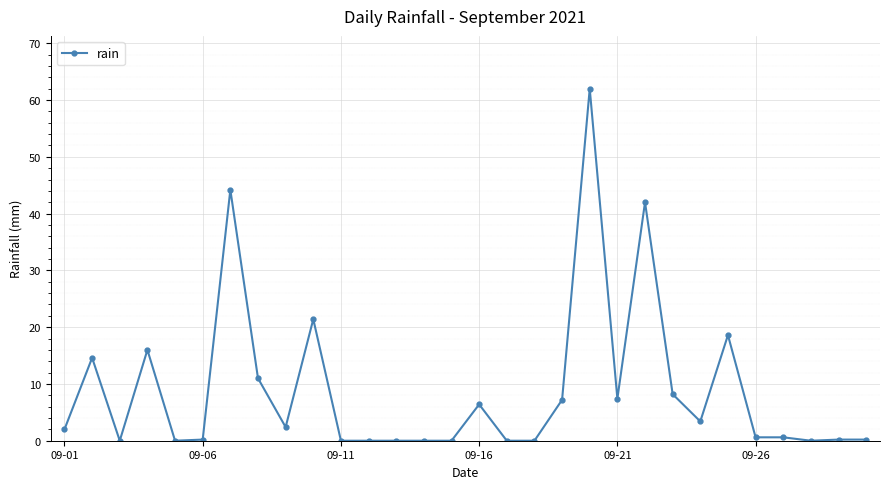

What is the greatest value displayed?

62.0